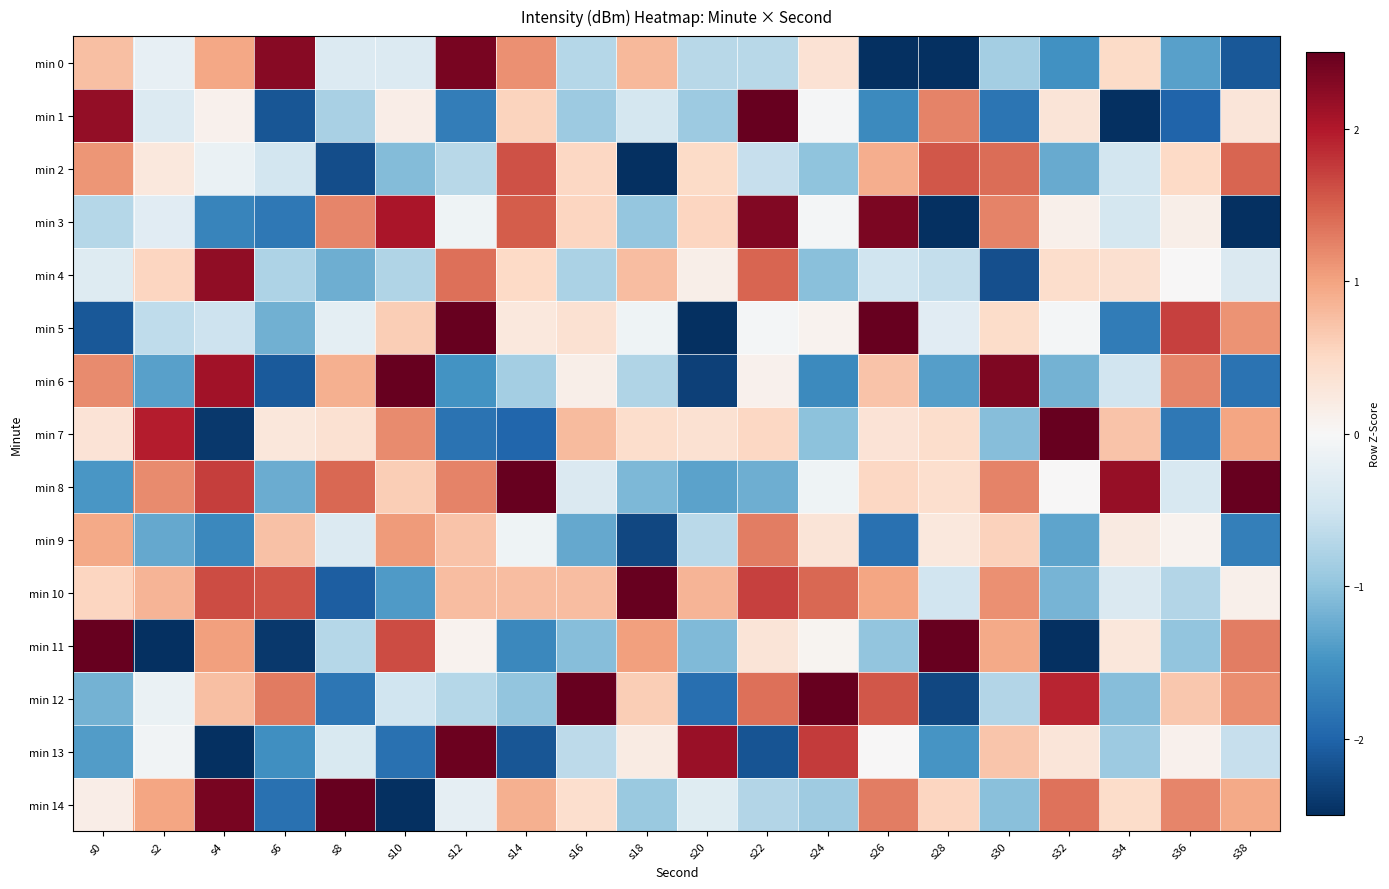

Which has a higher value, s36 or s18?

s18